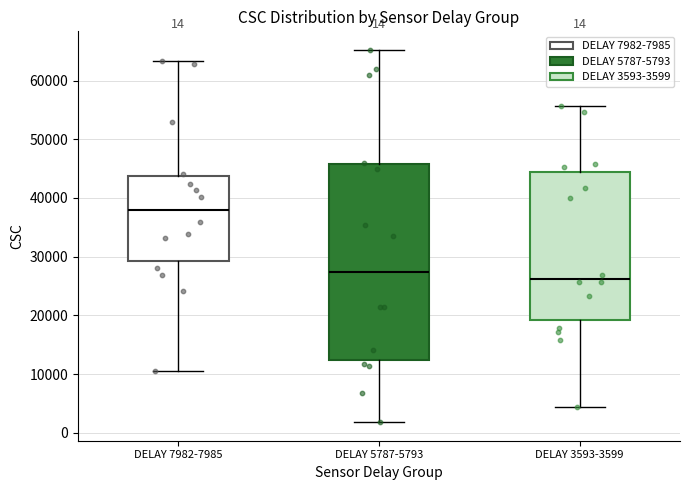

Which box's median line is the lowest?

DELAY 3593-3599